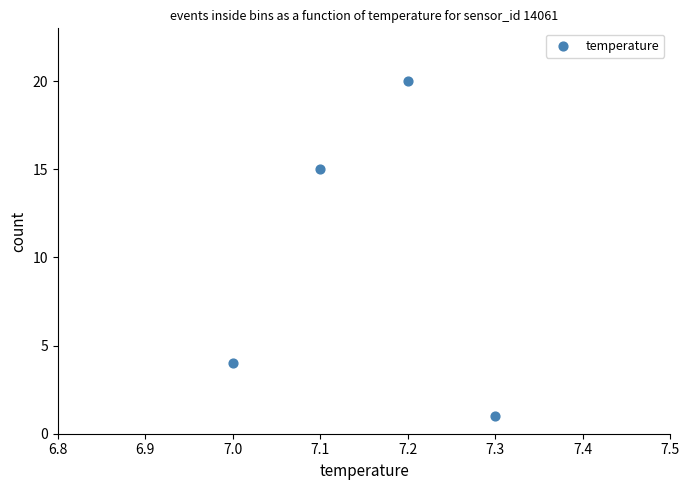

What is the average Y value?

10